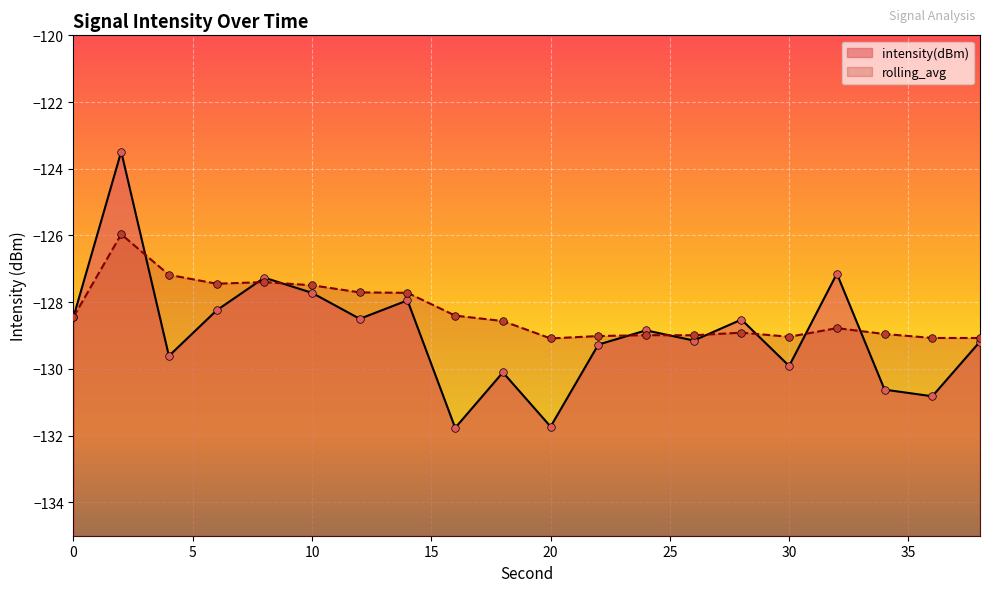

Is the value of rolling_avg at 0 greater than the value of intensity(dBm) at 22?

Yes